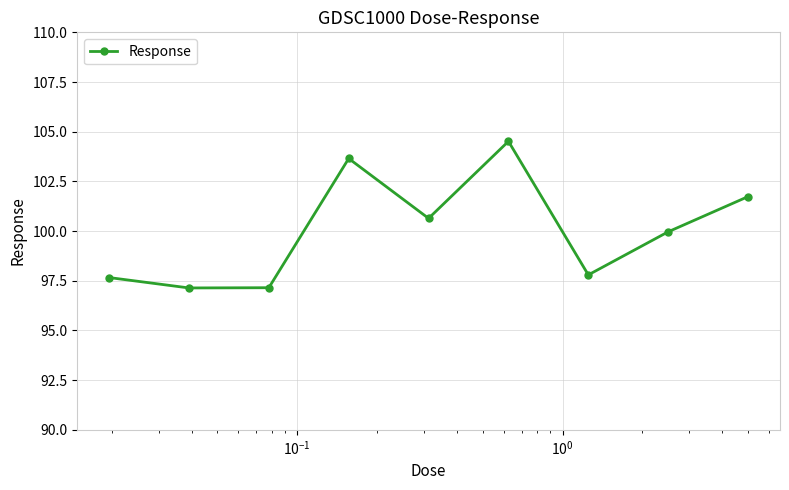

What is the difference between the maximum and second lowest values?

7.4